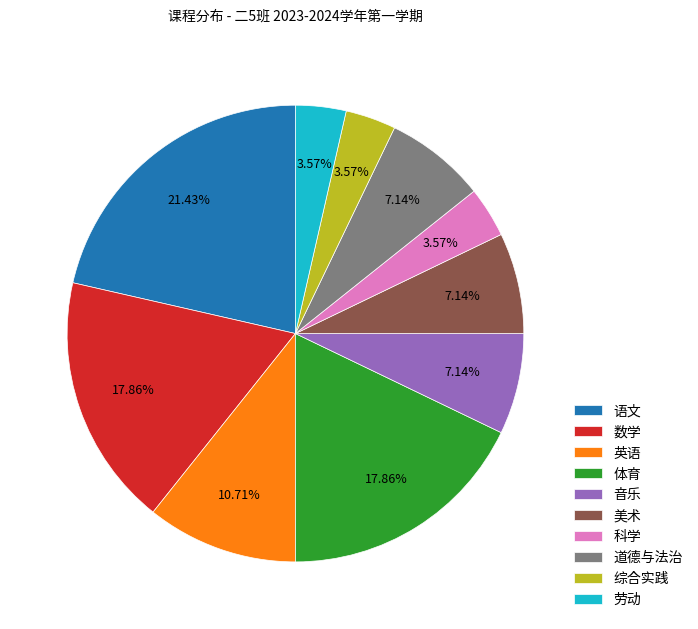

To the nearest percent, what is the difference between the largest and smallest slice percentages?

18%